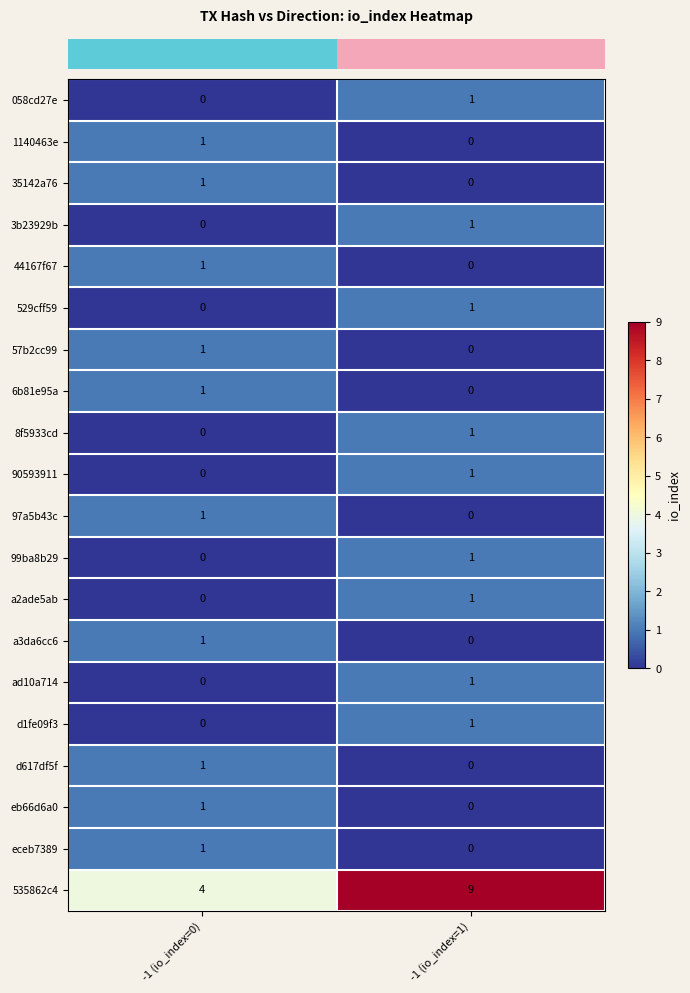

Which series has the largest total across all categories?

535862c4